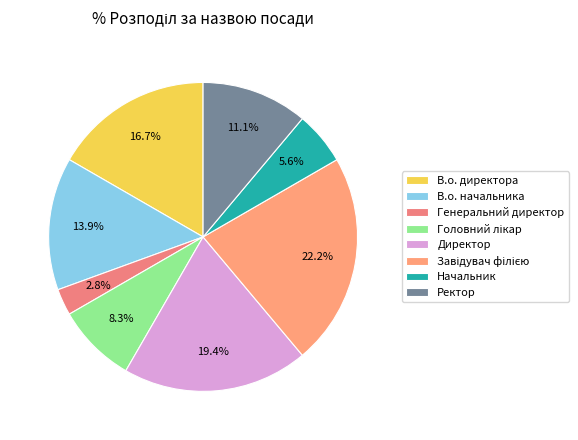

How many segments does this pie chart have?

8